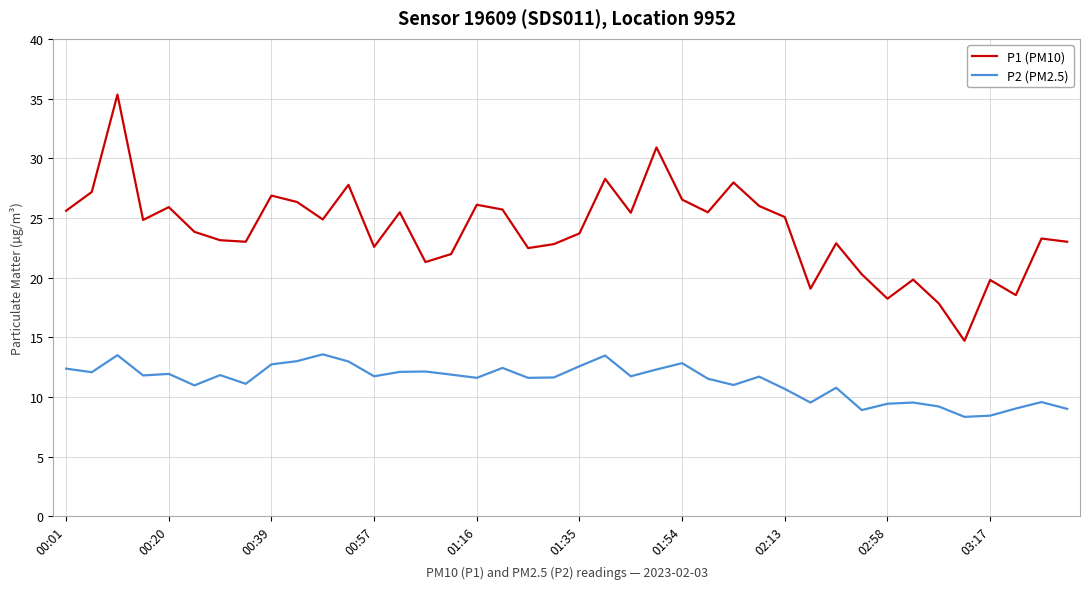

Which series has the largest range (max minus min)?

P1 (PM10)